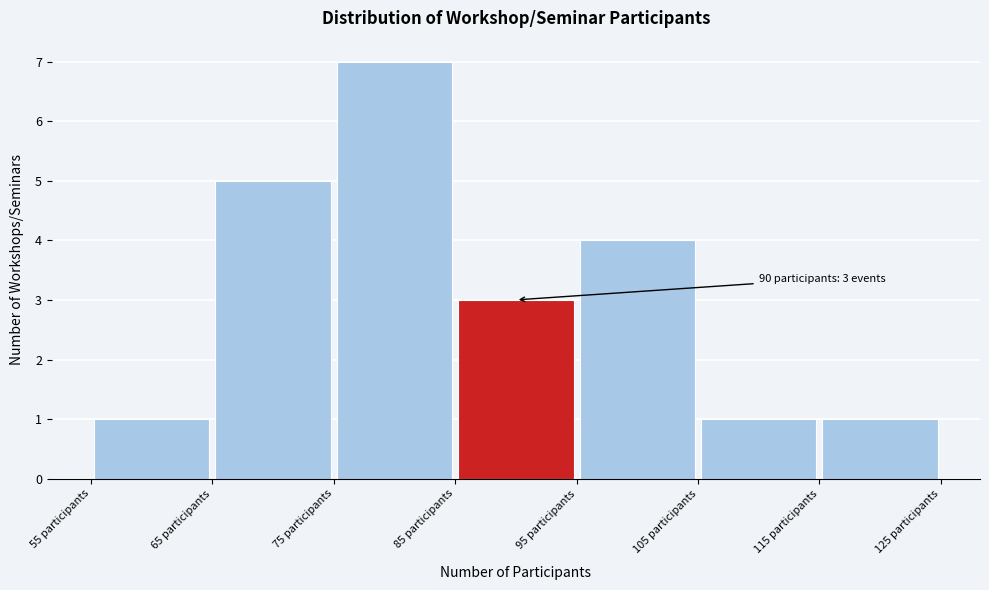

Over which range of the x-axis is the bar tallest?

75 to 85